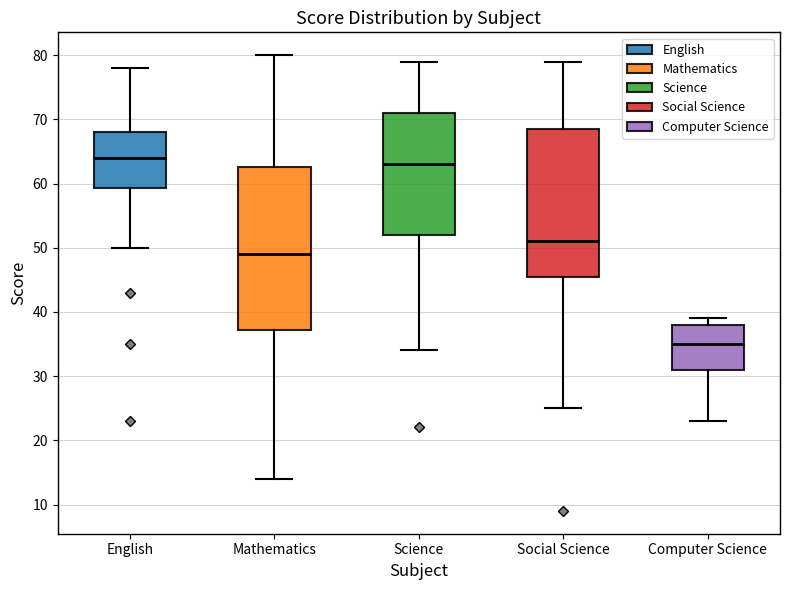

Reading left to right, read every box against the y-axis: the position of its median line, the range the box covers, and the ends of its whiskers. The values are not printed on the chart, so give them approximately, as read against the axis.

English: median 64, box 59 to 68, whiskers 50 to 78
Mathematics: median 49, box 37 to 63, whiskers 14 to 80
Science: median 63, box 52 to 71, whiskers 34 to 79
Social Science: median 51, box 46 to 69, whiskers 25 to 79
Computer Science: median 35, box 31 to 38, whiskers 23 to 39